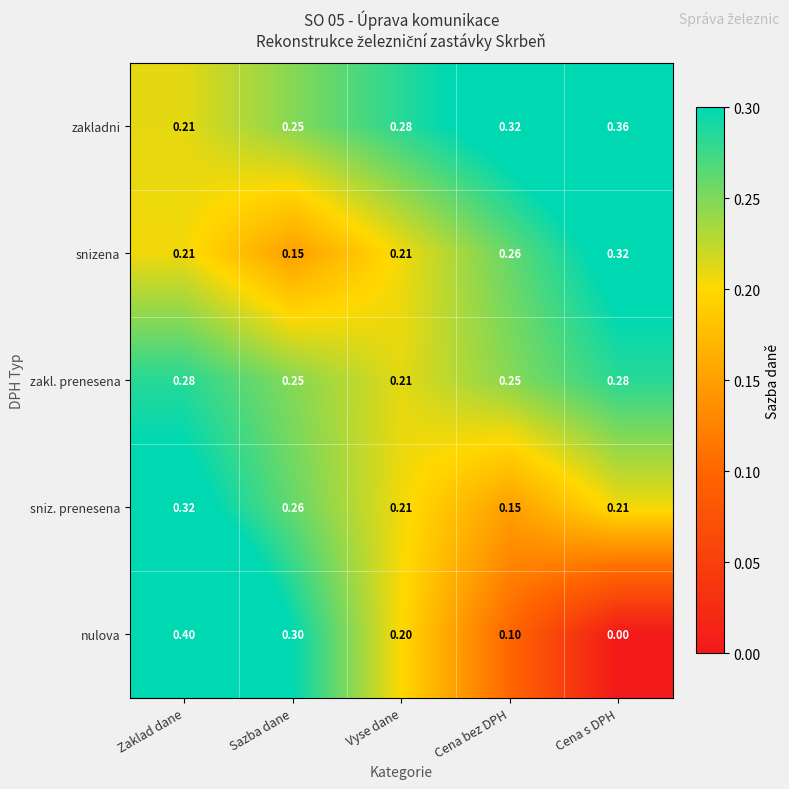

Where is nulova nearest to the value 0?

Cena s DPH